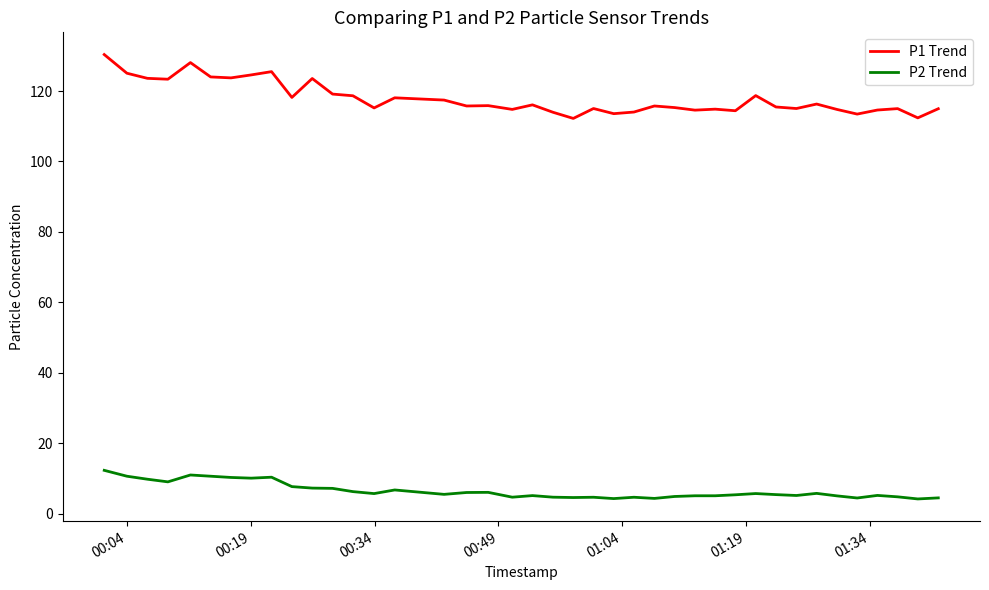

Which series has the largest range (max minus min)?

P1 Trend